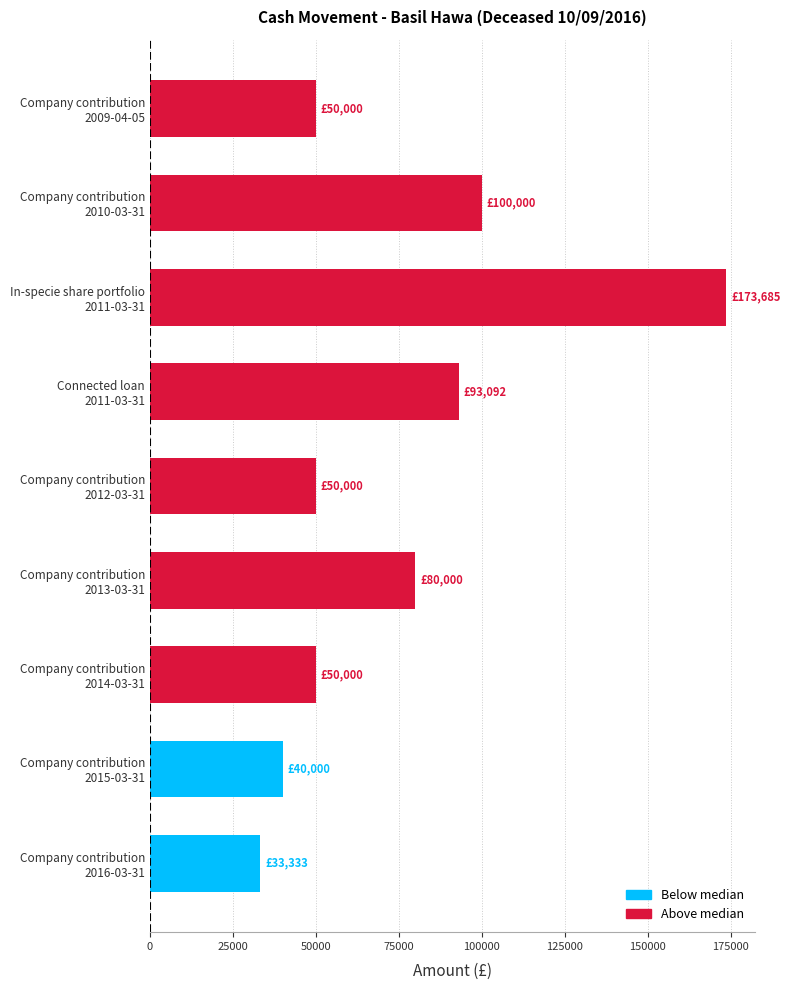

What is the greatest value displayed?

173685.4